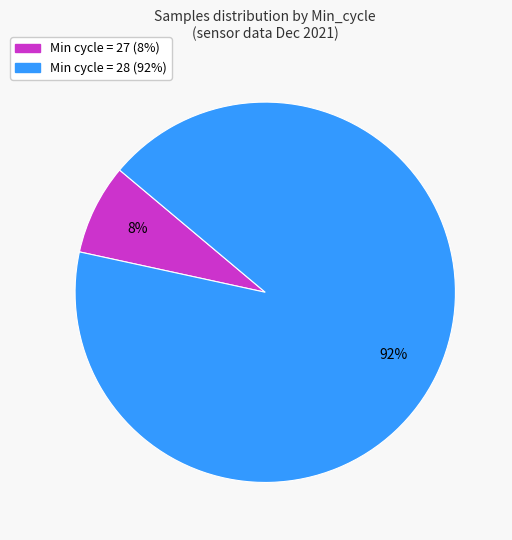

Is there any slice that represents more than half of the pie?

Yes